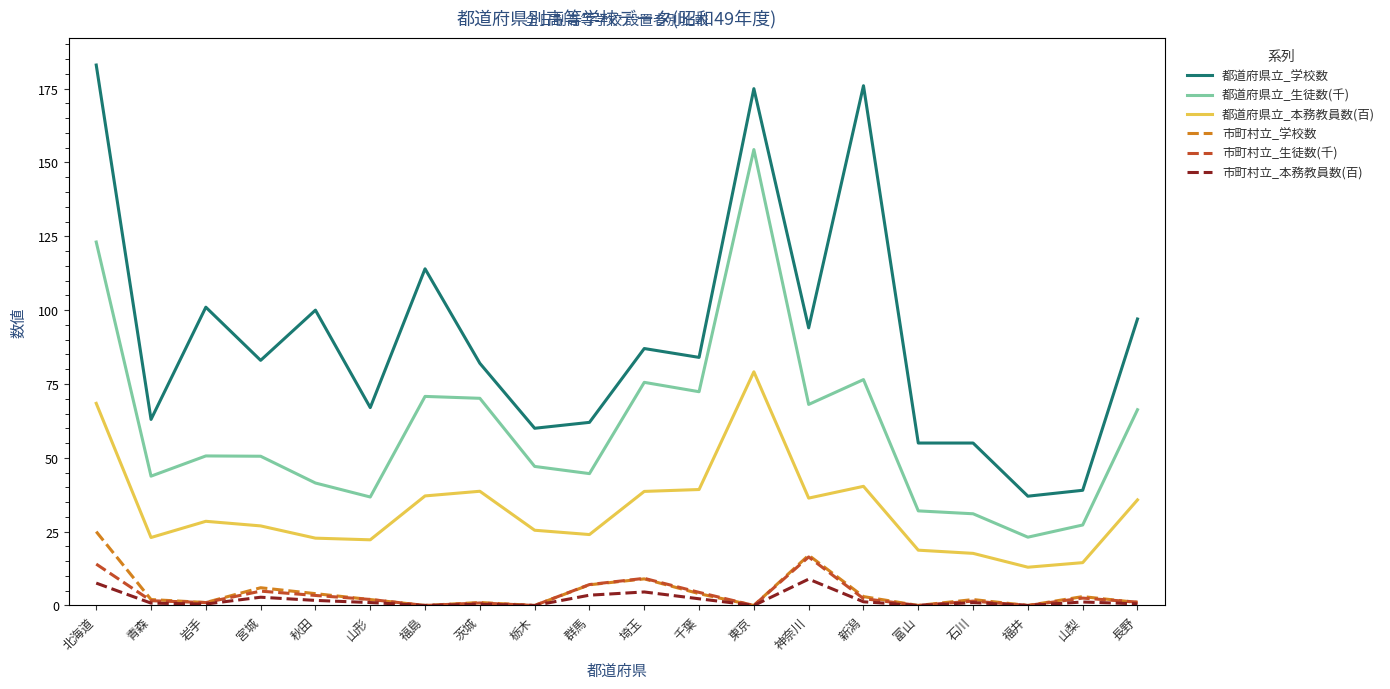

How many lines are shown in the chart?

6